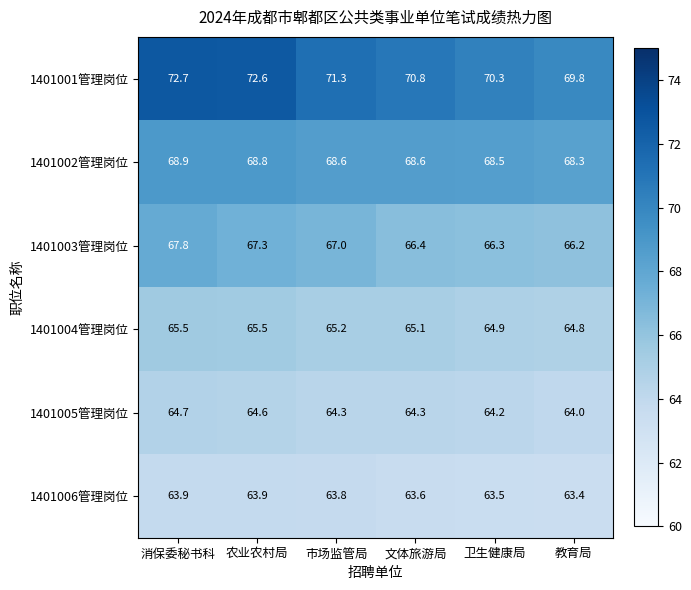

At which category does the chart reach its peak across all series?

消保委秘书科